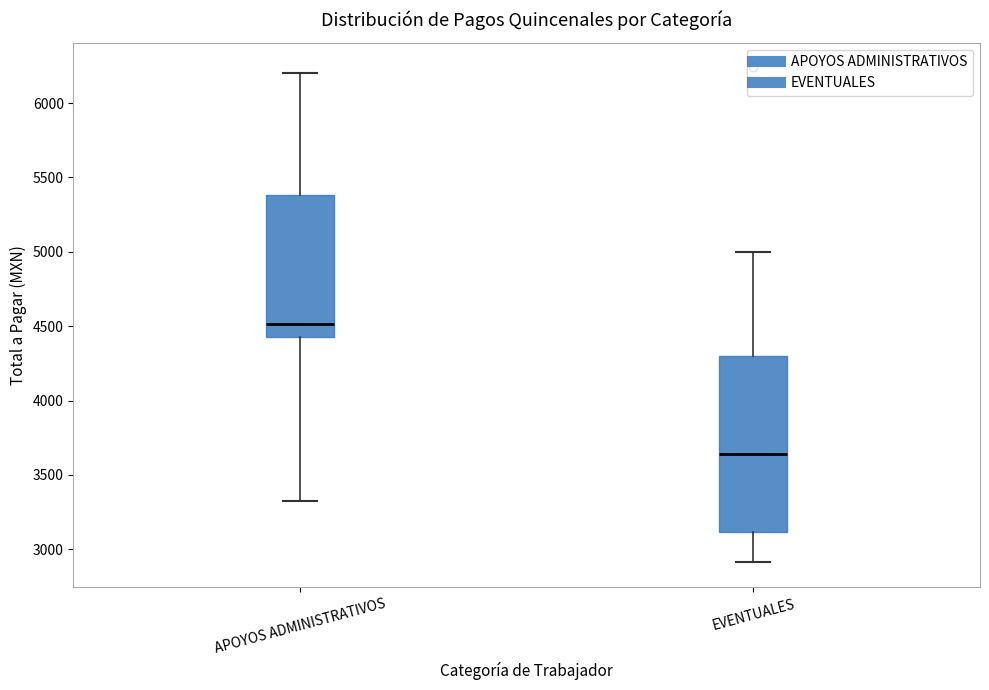

Reading left to right, read every box against the y-axis: the position of its median line, the range the box covers, and the ends of its whiskers. The values are not printed on the chart, so give them approximately, as read against the axis.

APOYOS ADMINISTRATIVOS: median 4500, box 4450 to 5400, whiskers 3350 to 6200
EVENTUALES: median 3650, box 3100 to 4300, whiskers 2900 to 5000